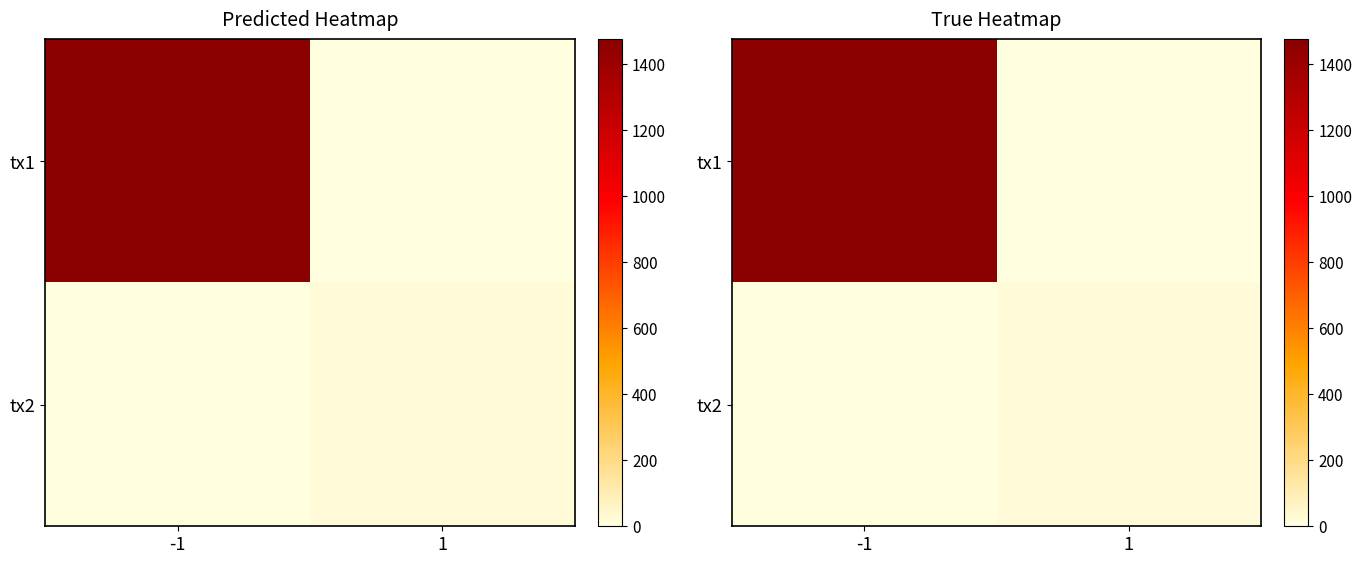

Rank the series by their average value, from lowest to highest.

tx2, tx1